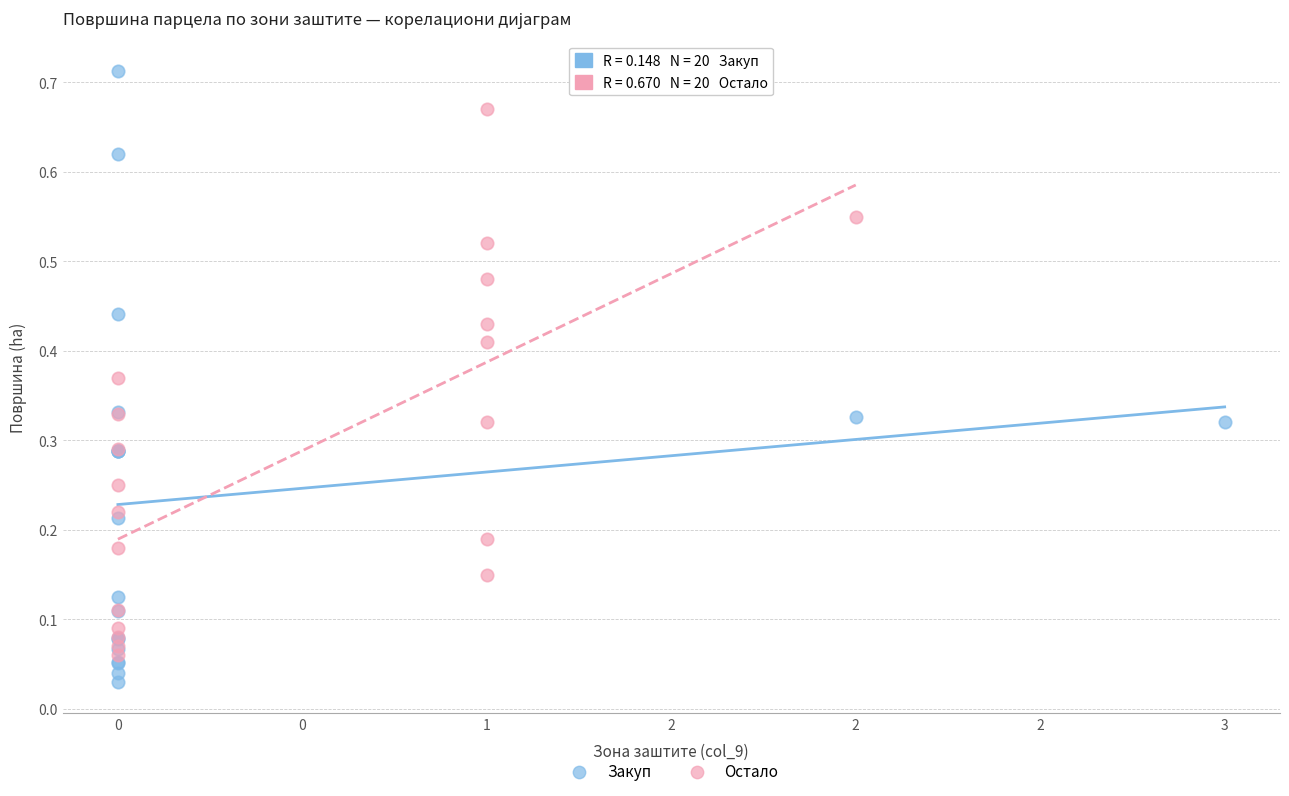

Which series has the widest spread of Y values?

Закуп